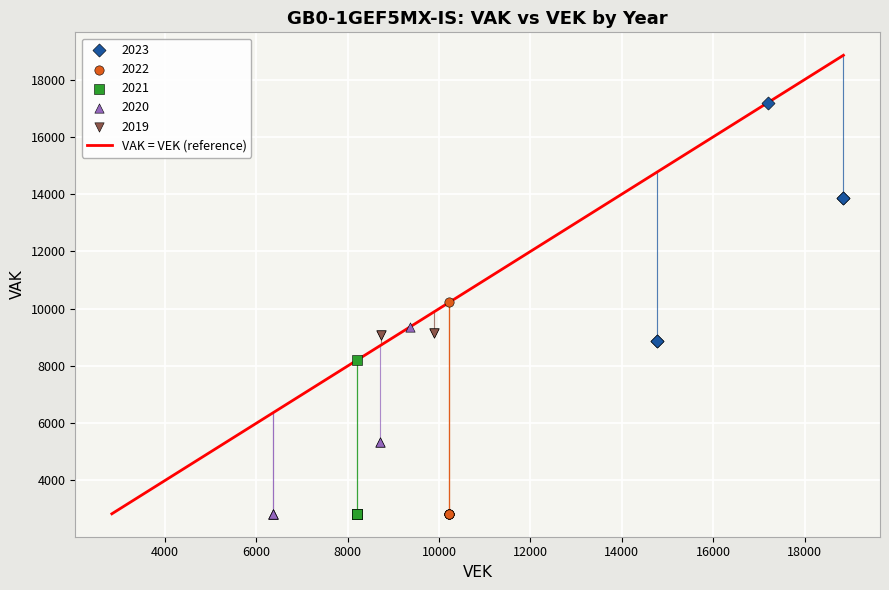

Which series contains the highest Y value?

2023